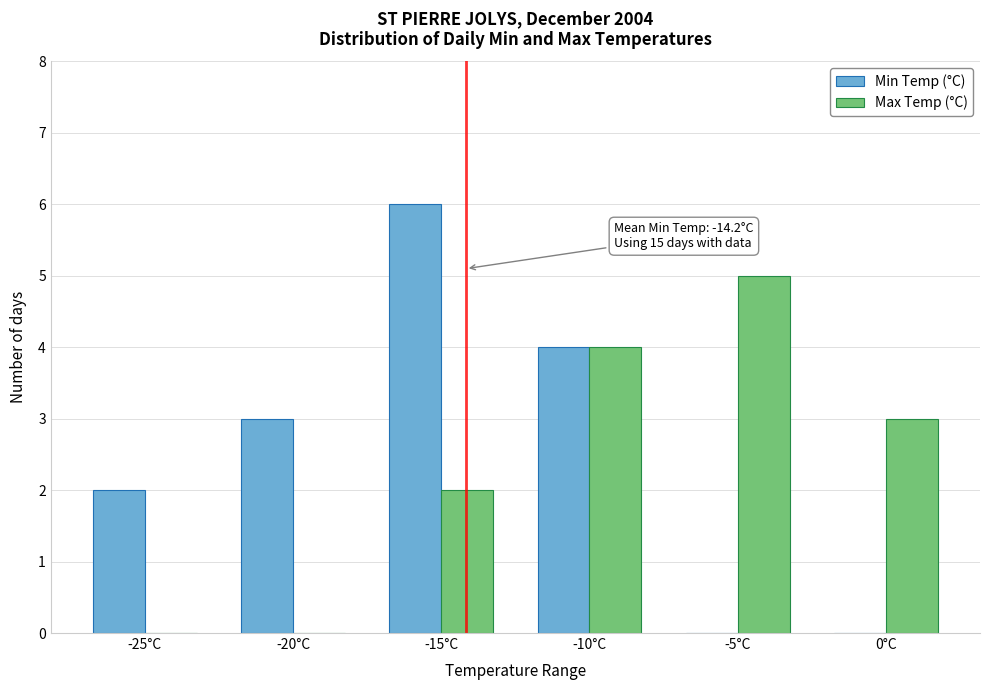

Reading left to right, list all the values displayed in this chart.

Min Temp (°C): -25°C=2	-20°C=3	-15°C=6	-10°C=4	-5°C=0	0°C=0
Max Temp (°C): -25°C=0	-20°C=0	-15°C=2	-10°C=4	-5°C=5	0°C=3